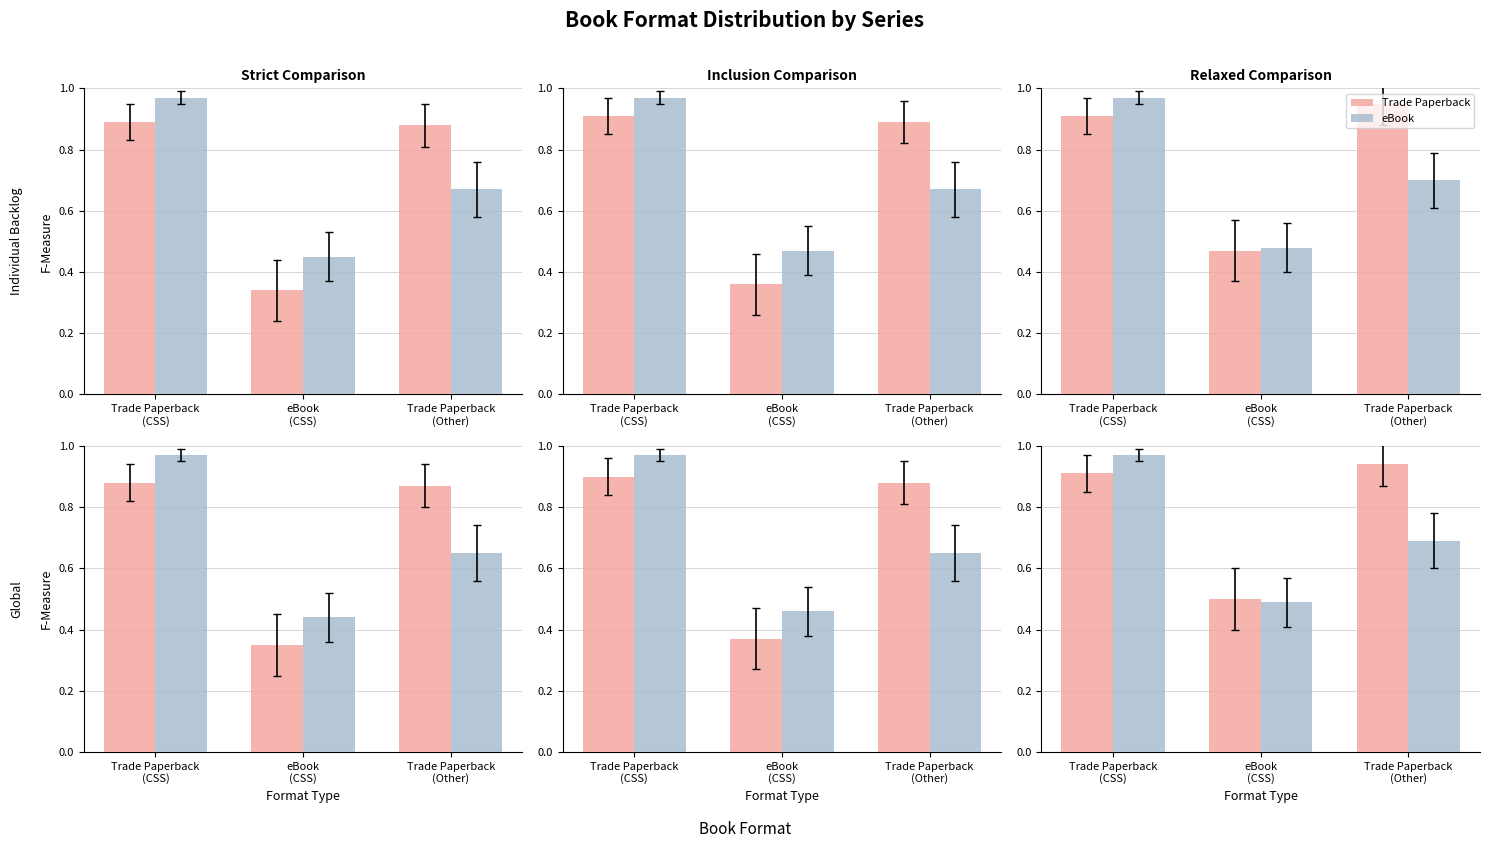

Which category has the lowest value in the Trade Paperback series?

eBook
(CSS)